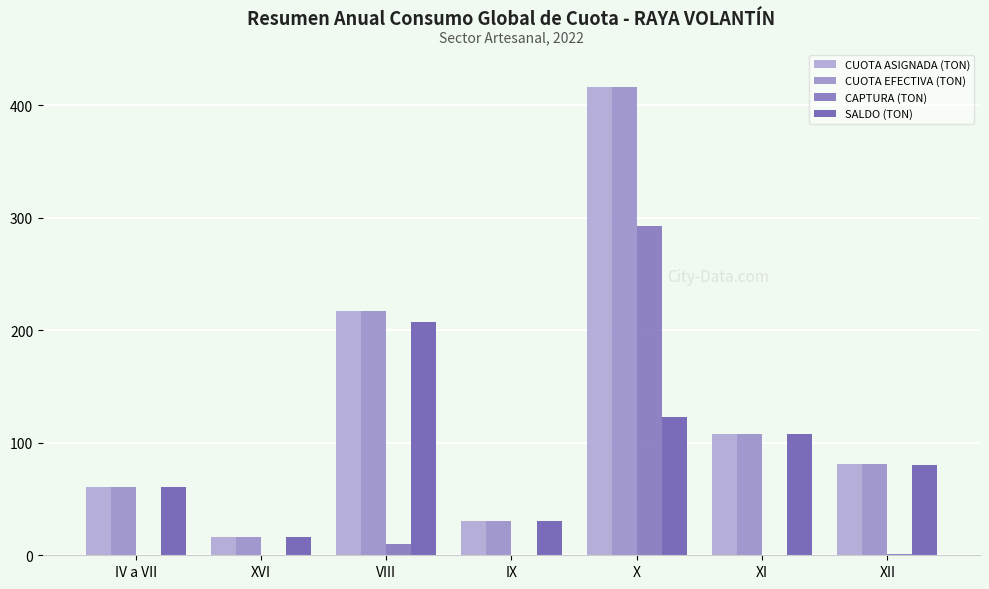

What value does the CUOTA EFECTIVA (TON) series have at XVI?

16.0